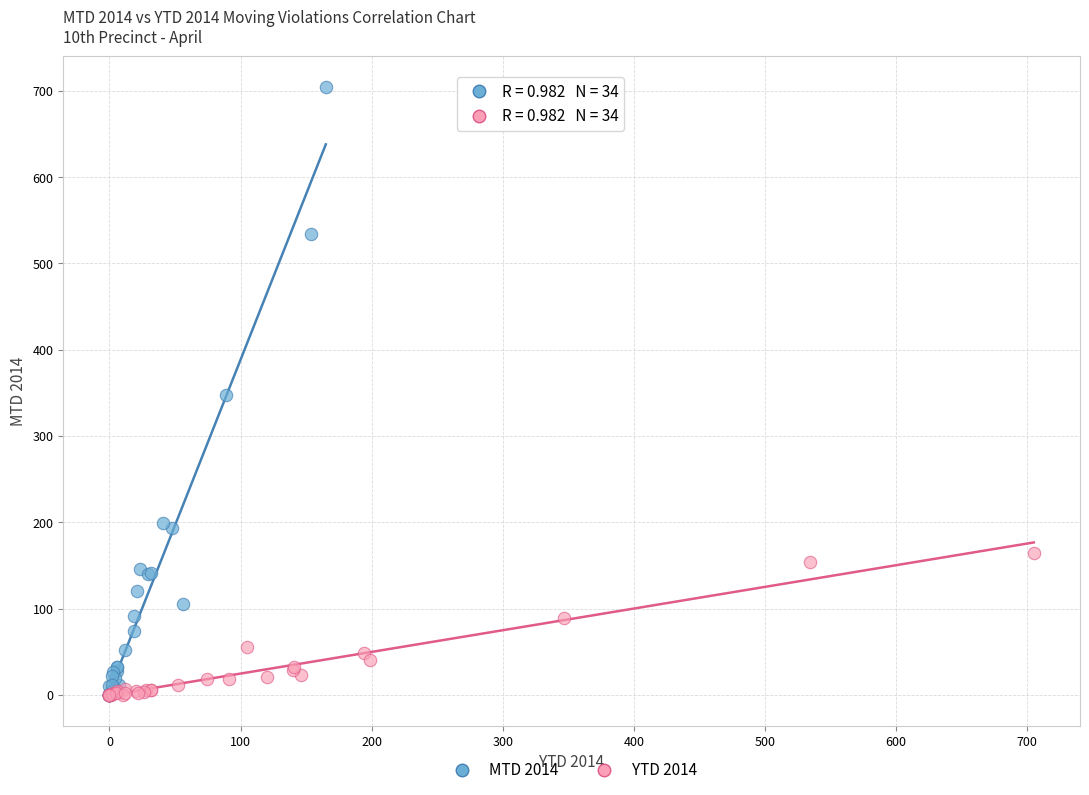

Which series has the widest spread of Y values?

MTD 2014